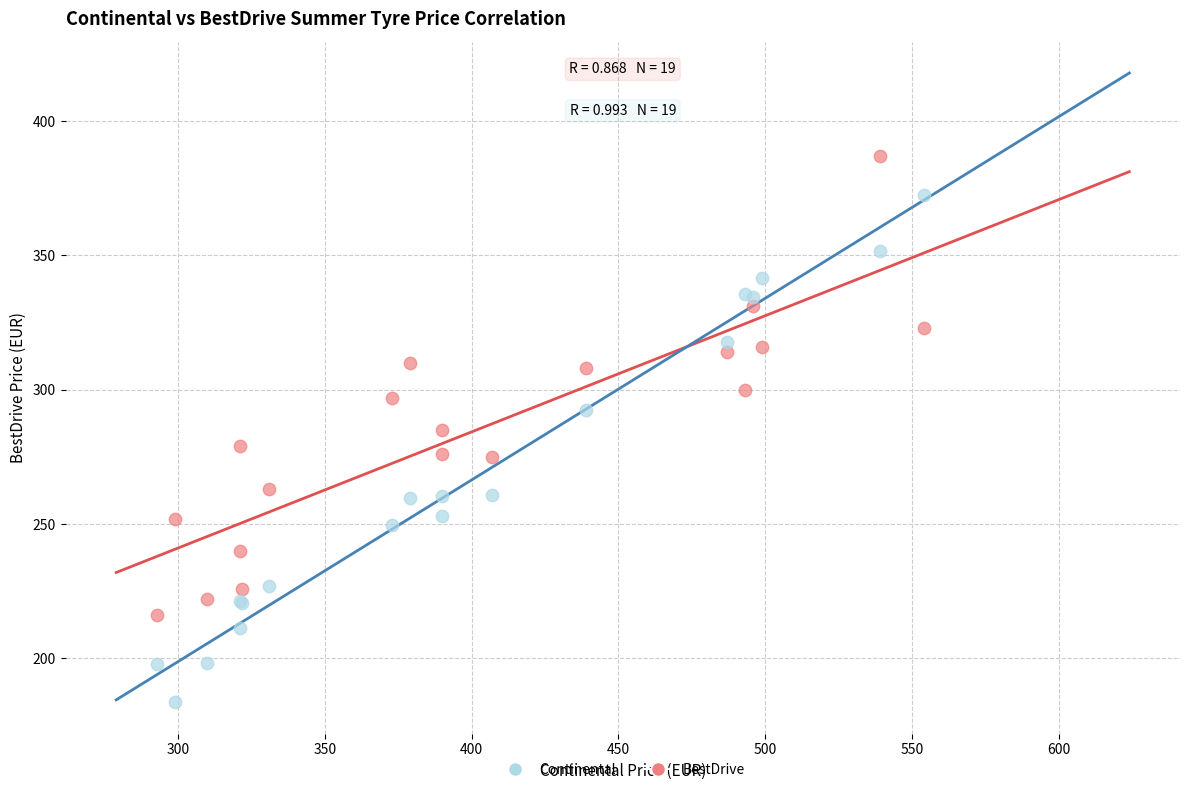

Which series reaches the minimum Y coordinate?

Continental